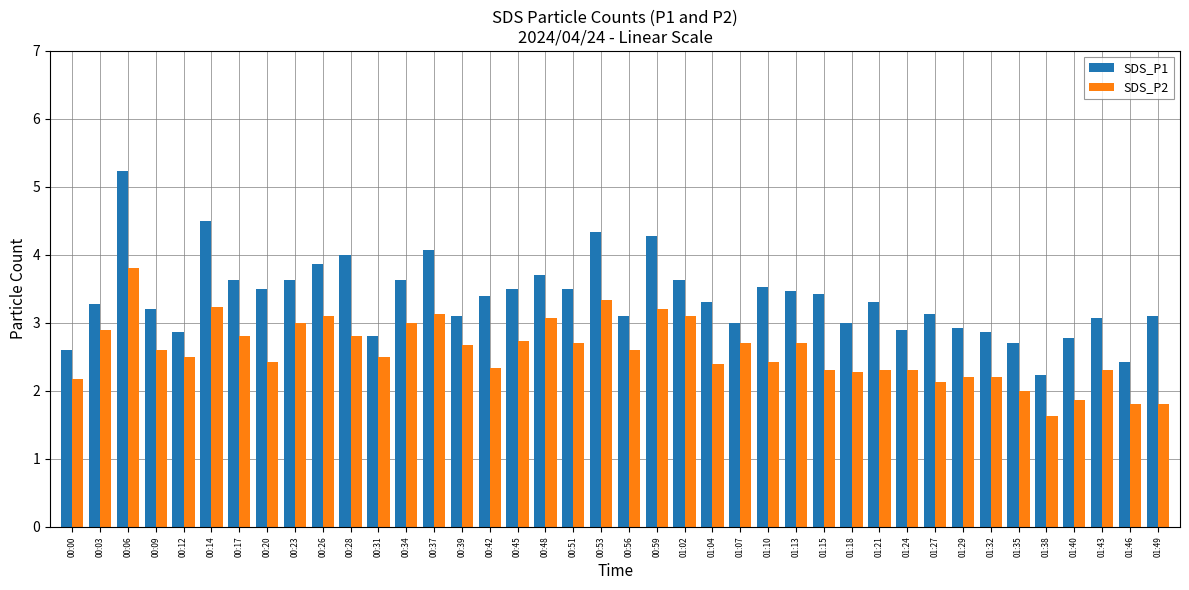

Which series has the largest range (max minus min)?

SDS_P1